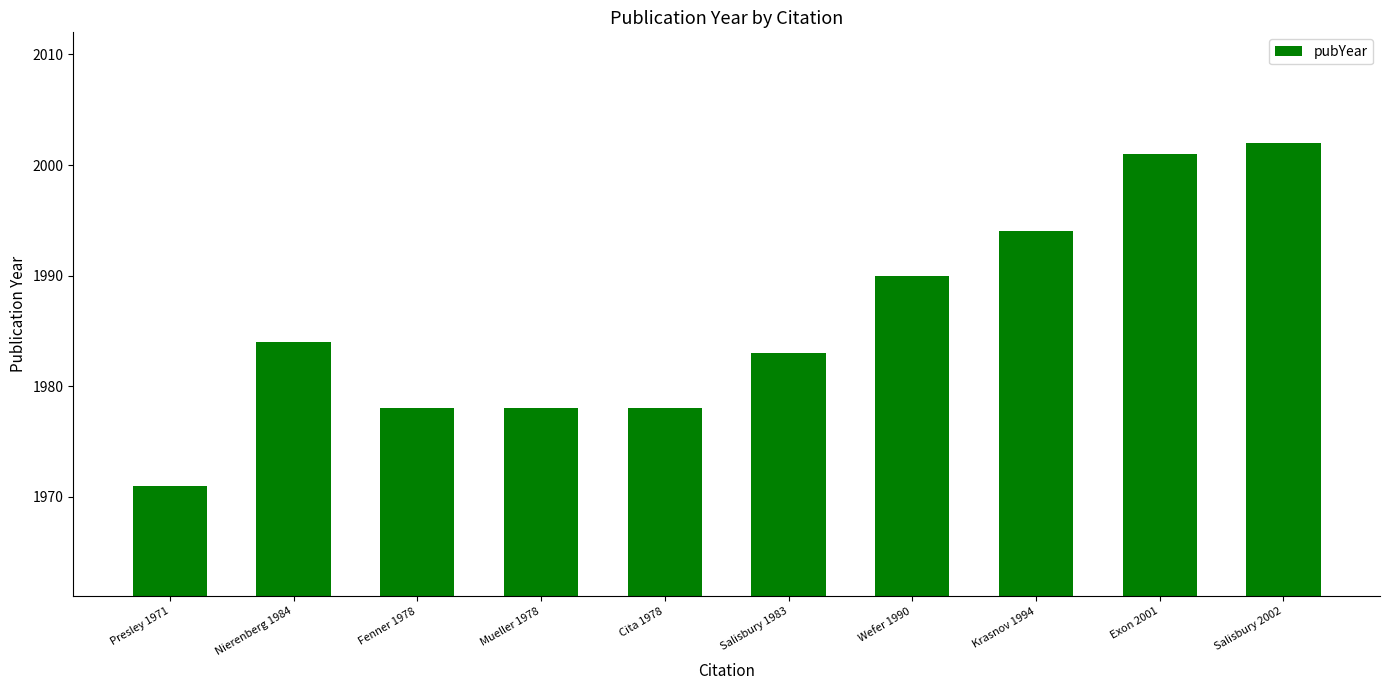

Count the number of data series in this chart.

1